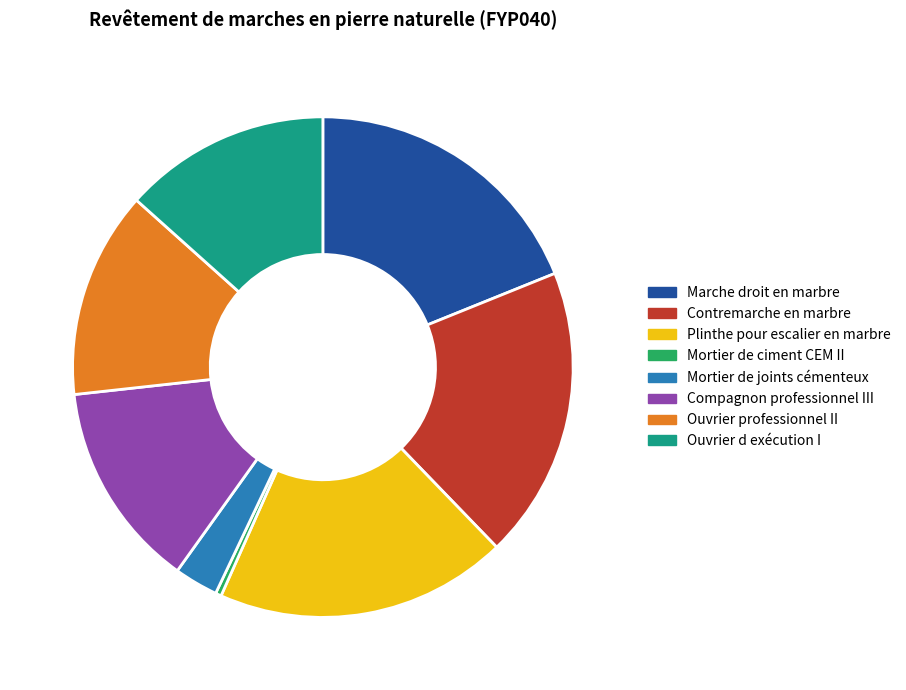

True or false: Mortier de ciment CEM II accounts for 0% of the total.

True